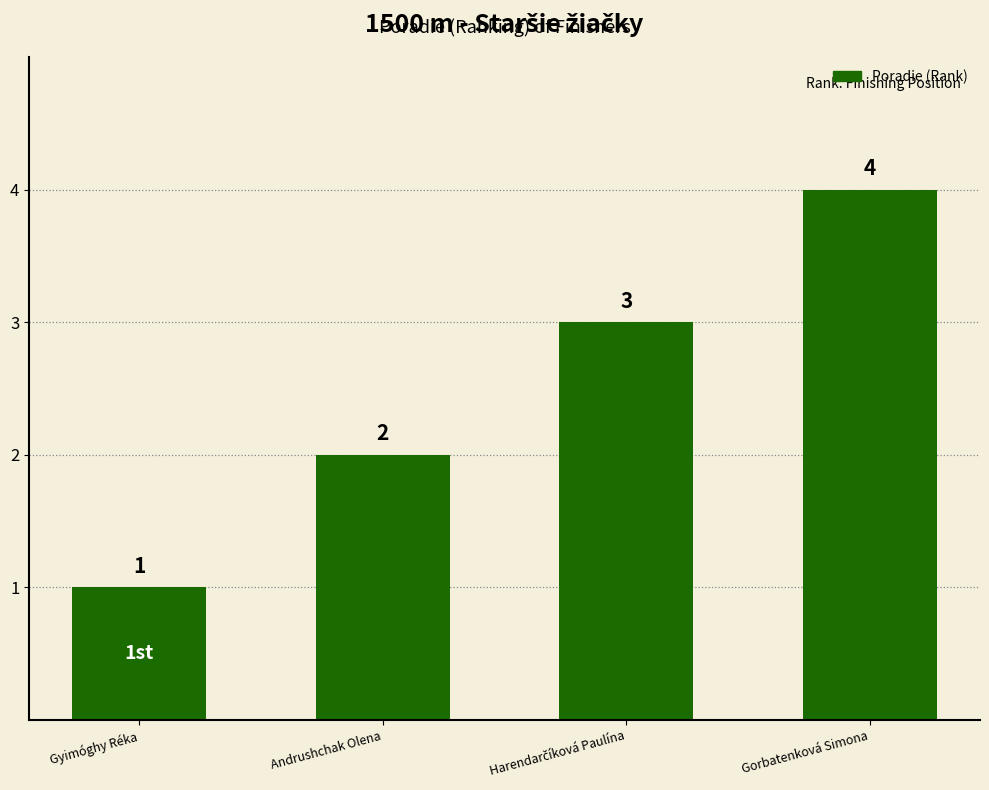

Reading right to left, transcribe all the data shown in this chart.

4	3	2	1